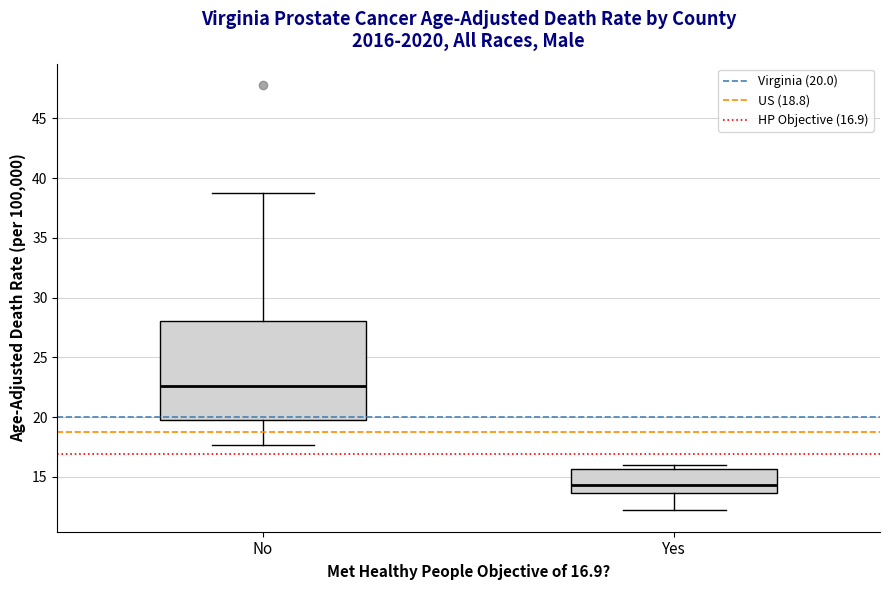

Where is the upper edge of the box for No on the y-axis? The values are not printed on the chart, so give them approximately, as read against the axis.

28.0